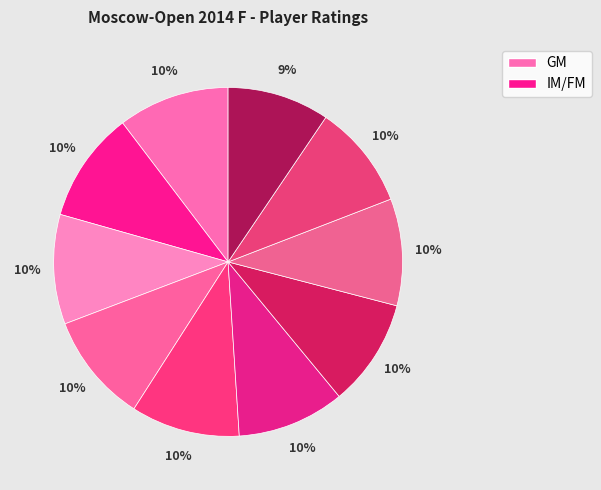

Count the number of slices in the pie.

10